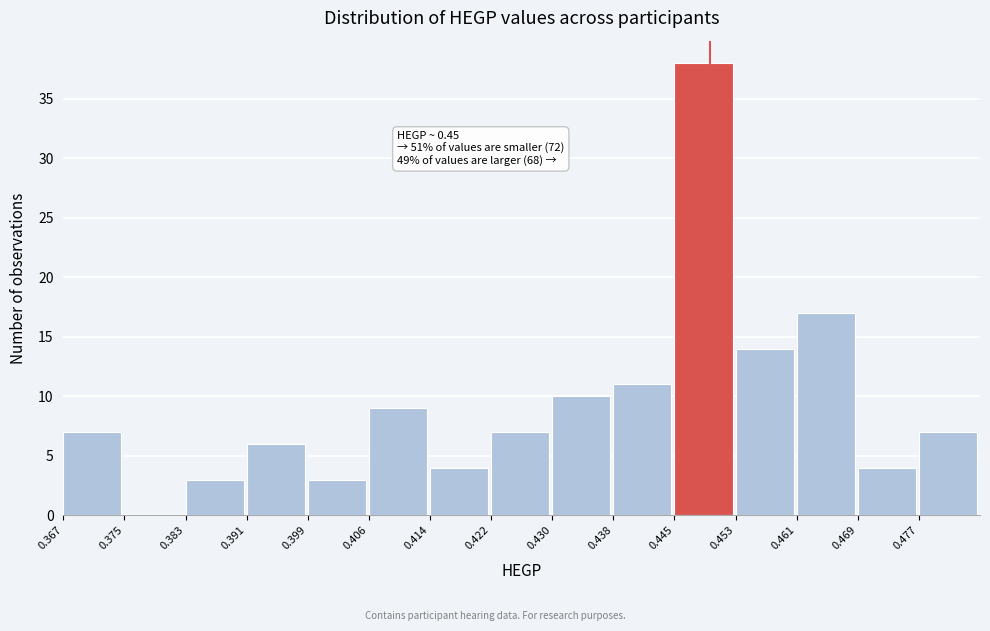

Over which range of the x-axis is the bar tallest?

0.445 to 0.453